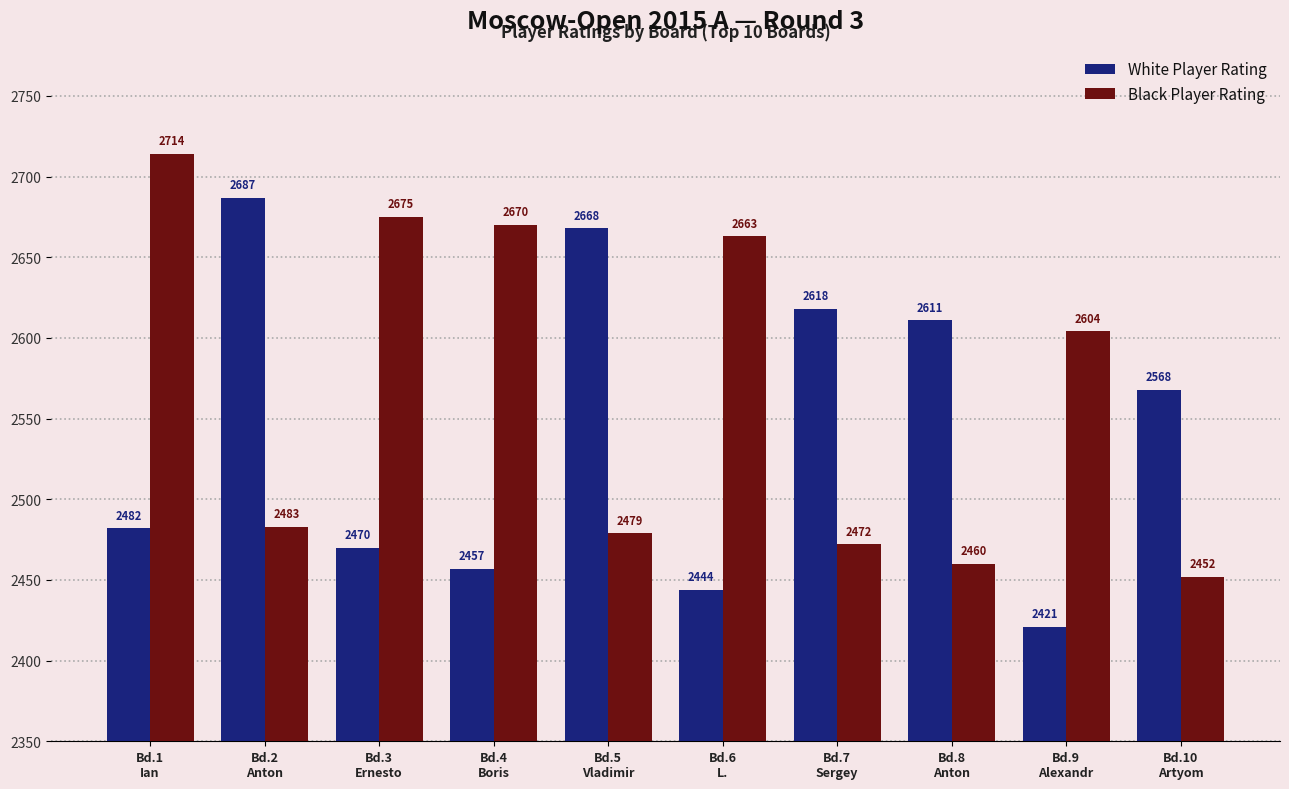

At how many categories does at least one series exceed 2463?

10